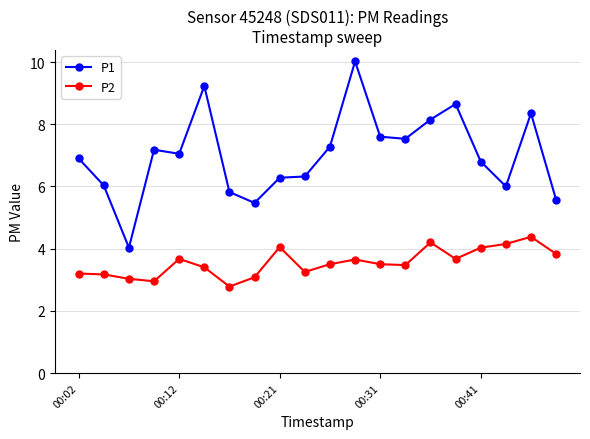

What are all the series names shown in the legend?

P1, P2